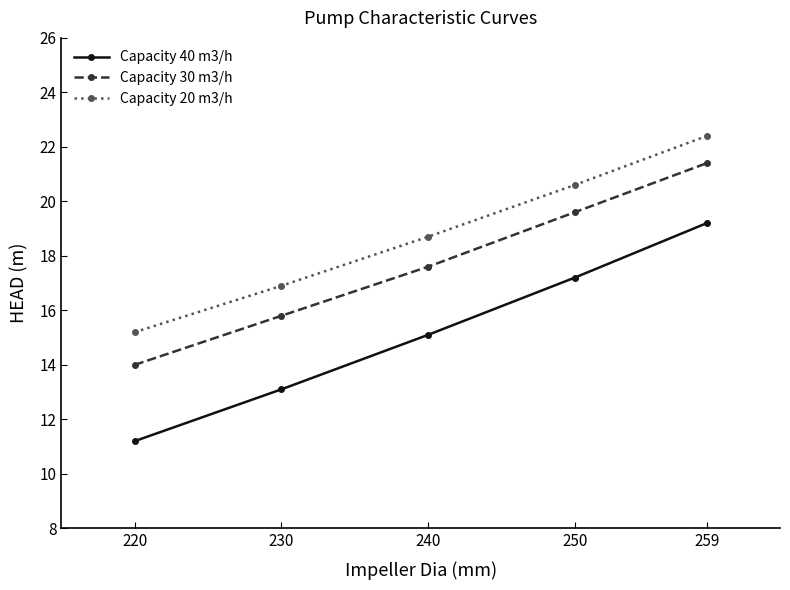

Which series has the largest total across all categories?

Capacity 20 m3/h